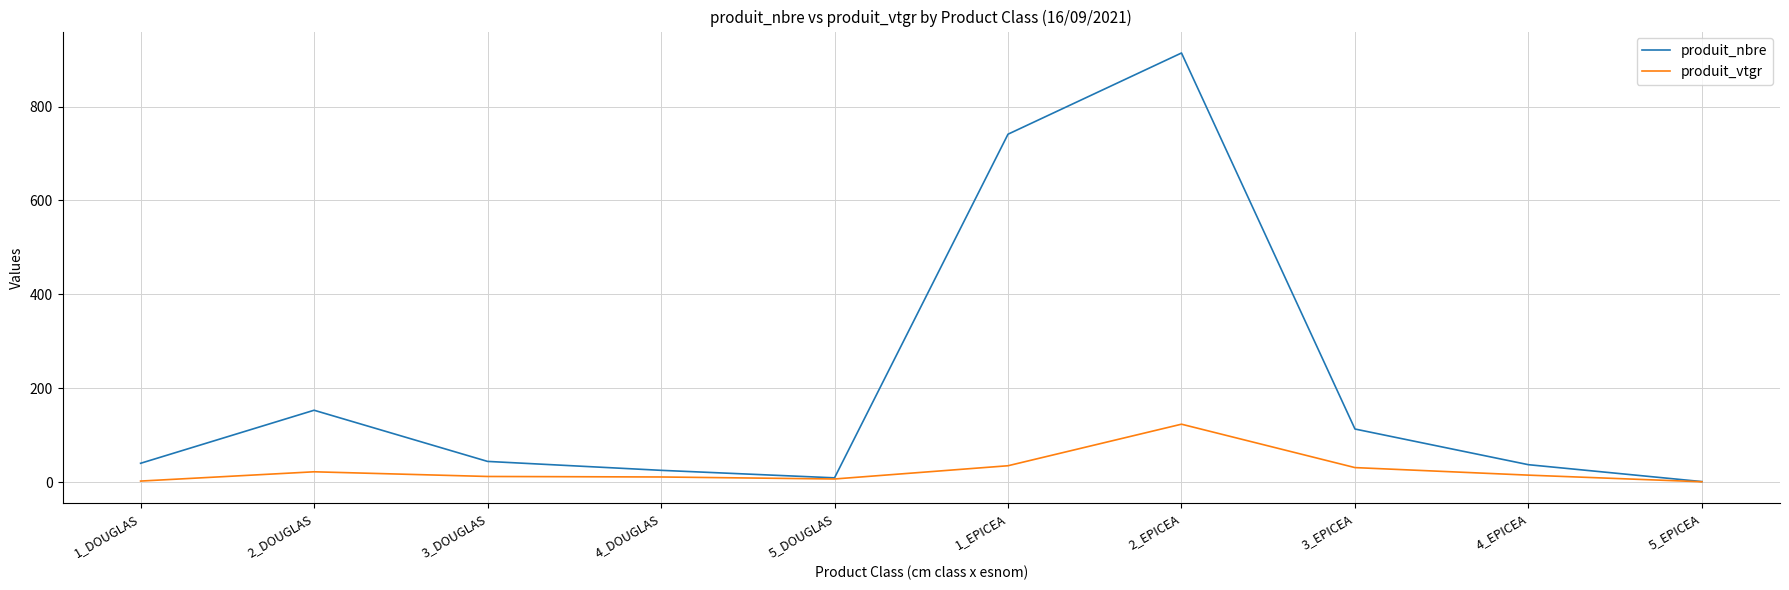

At how many categories does at least one series exceed 128?

3